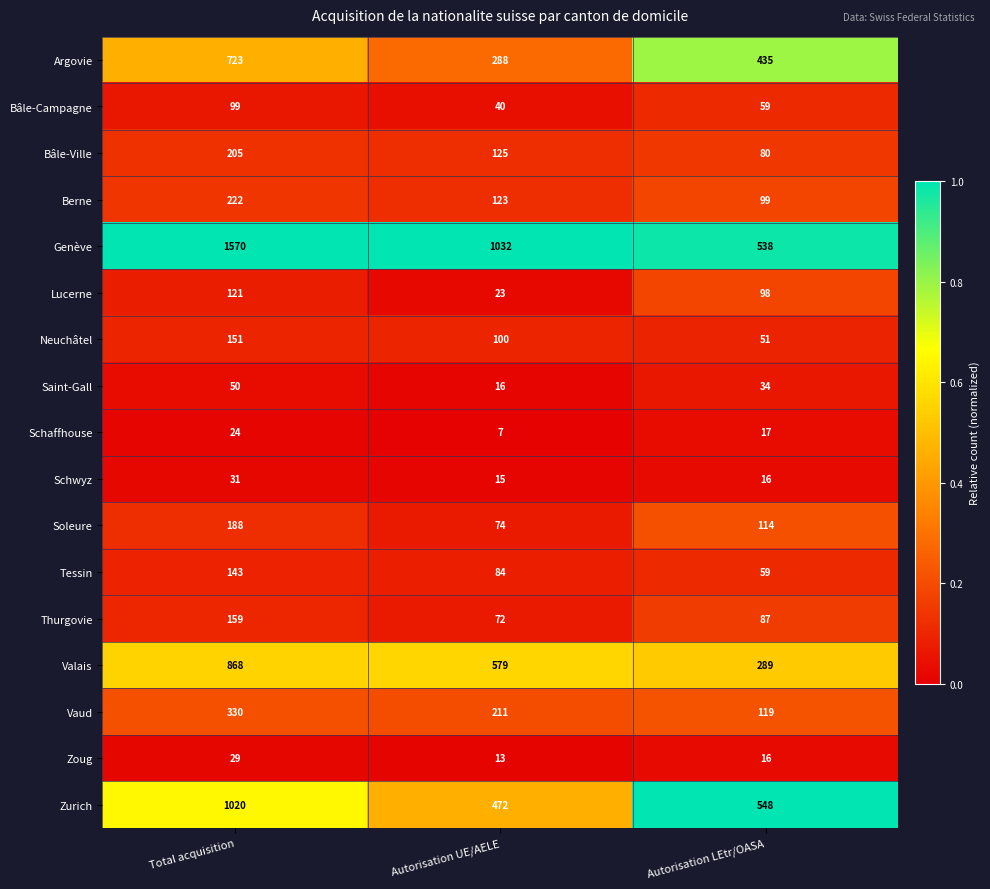

What is the total value across all series at Total acquisition?

5933